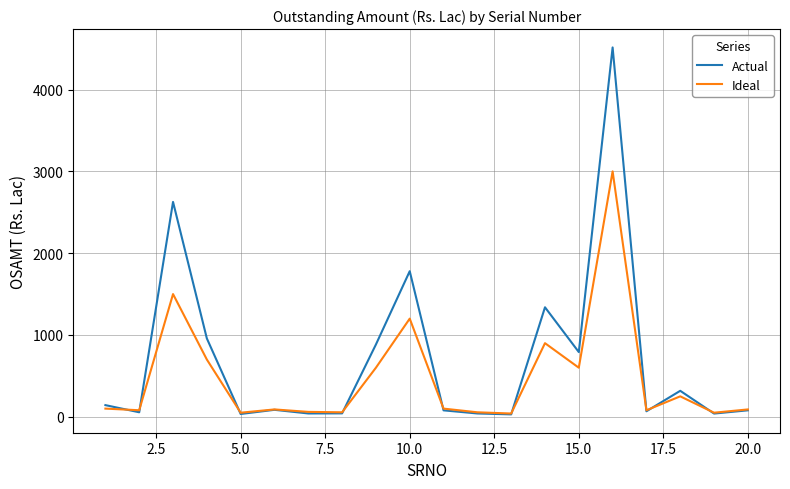

Rank the series by their average value, from highest to lowest.

Actual, Ideal